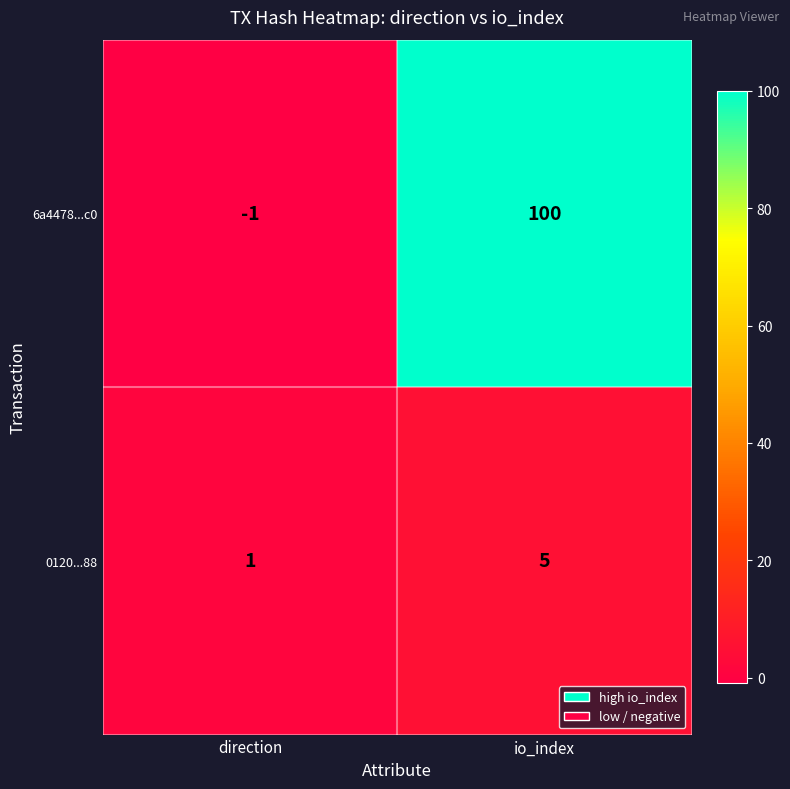

What is the sum of the 6a4478...c0 values at direction and io_index?

99